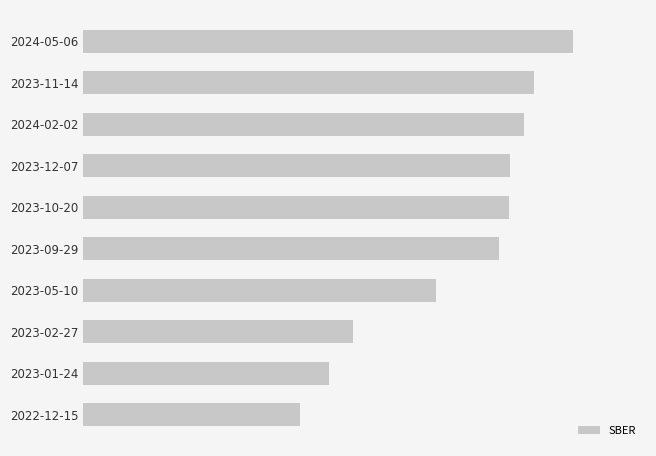

How many data points are less than 2680?

5